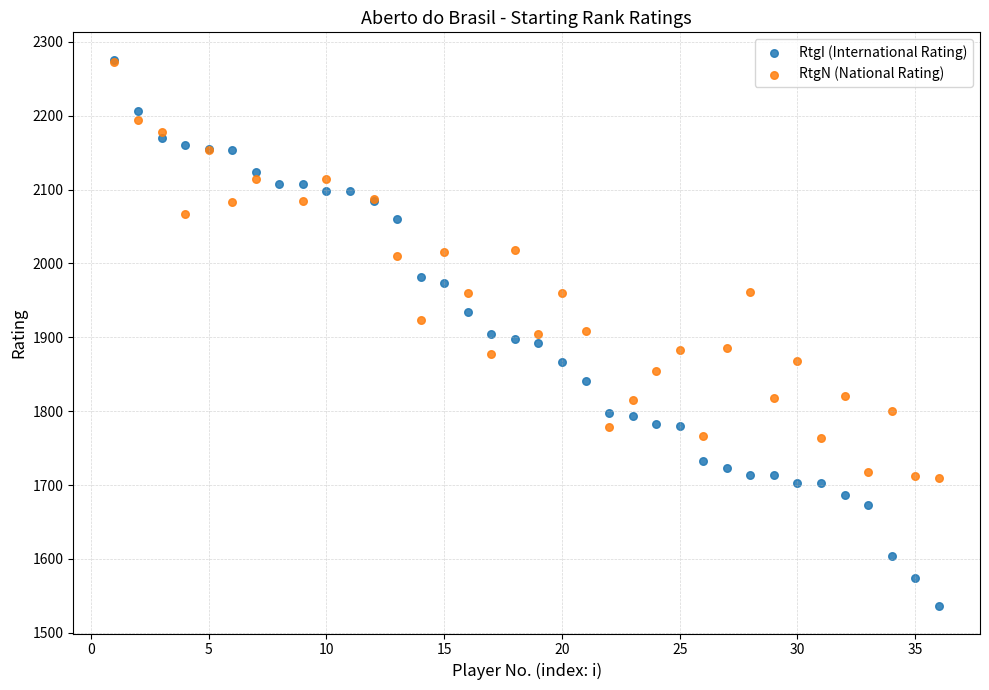

Which series has the largest Y range (max minus min)?

RtgI (International Rating)